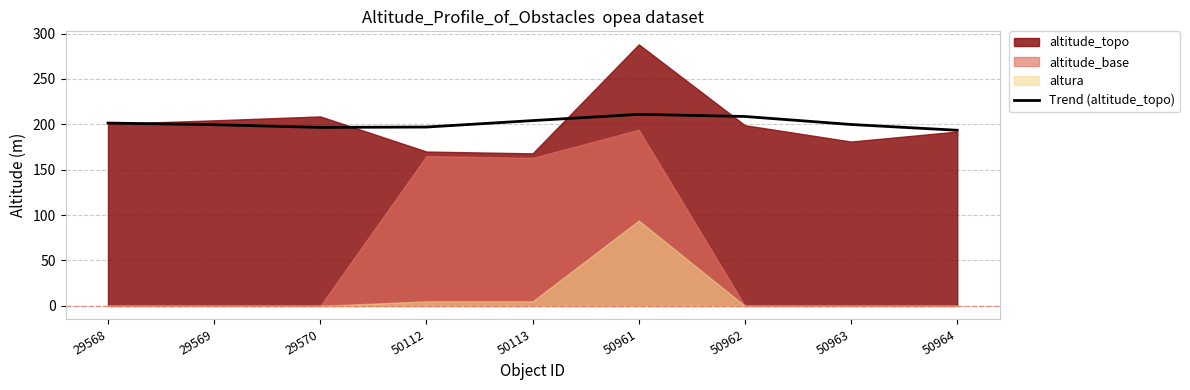

What is the average value?

201.3